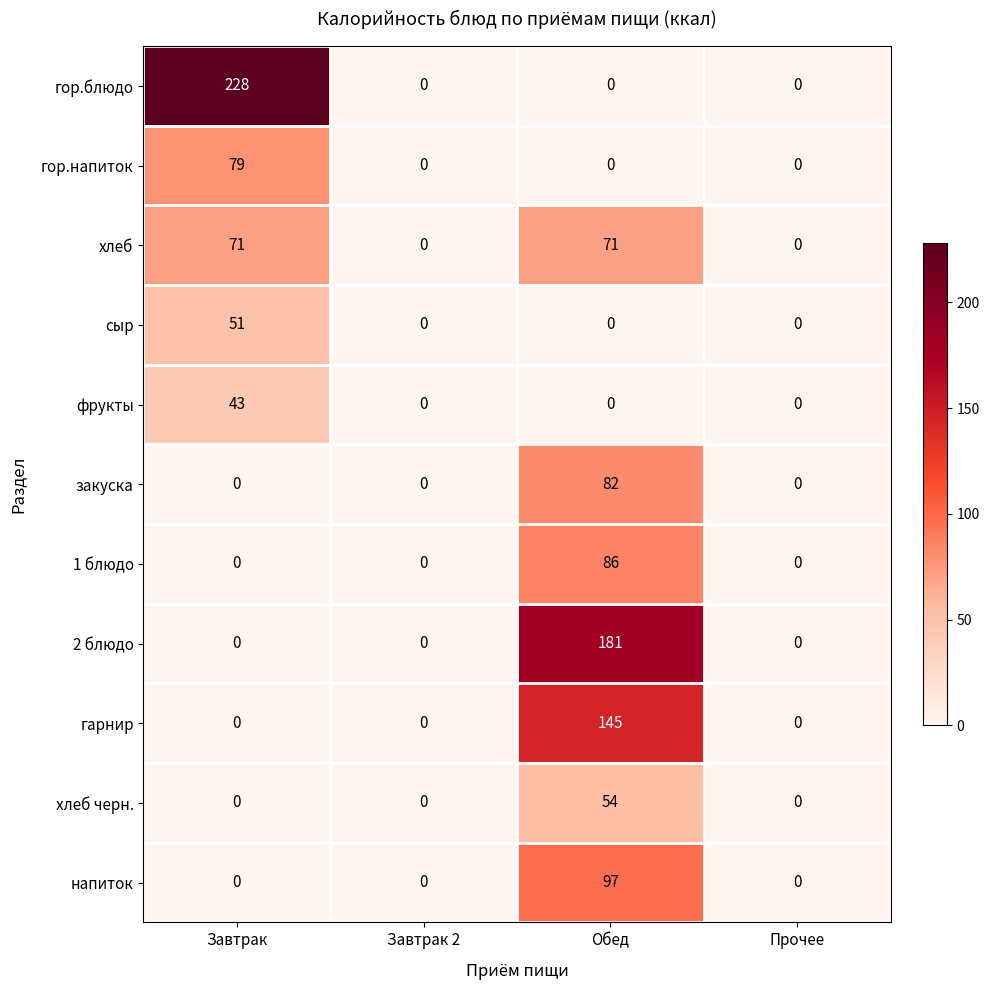

Count the сыр values in the range 0 to 51.

4